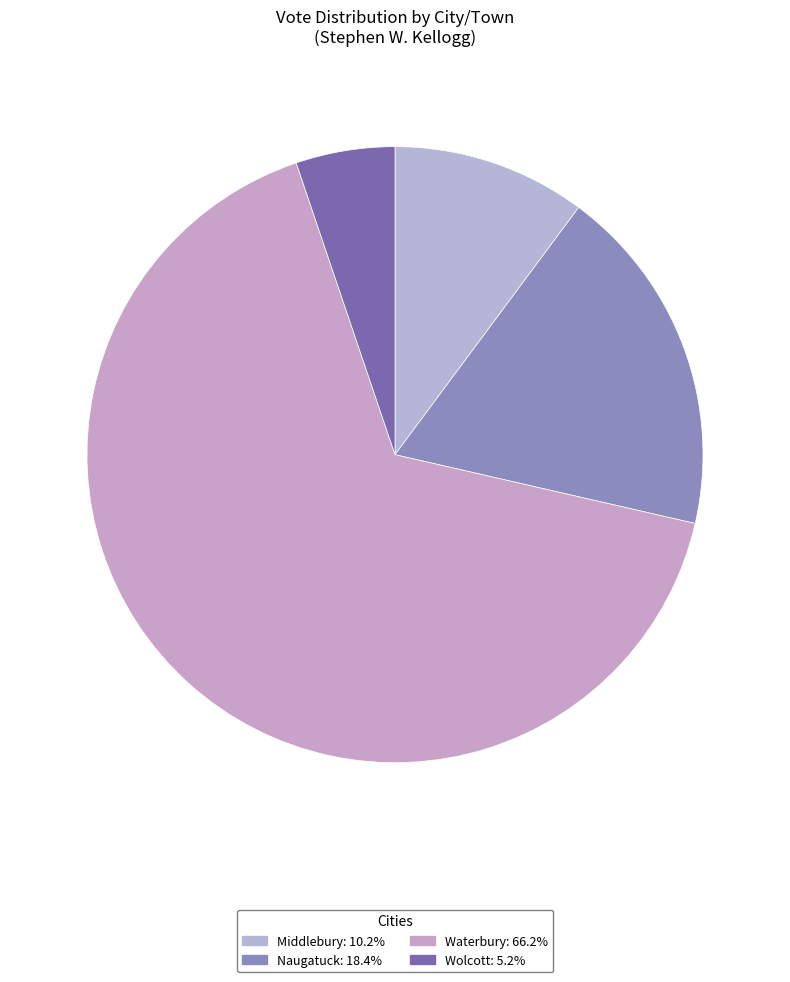

Is there a majority slice in this chart?

Yes